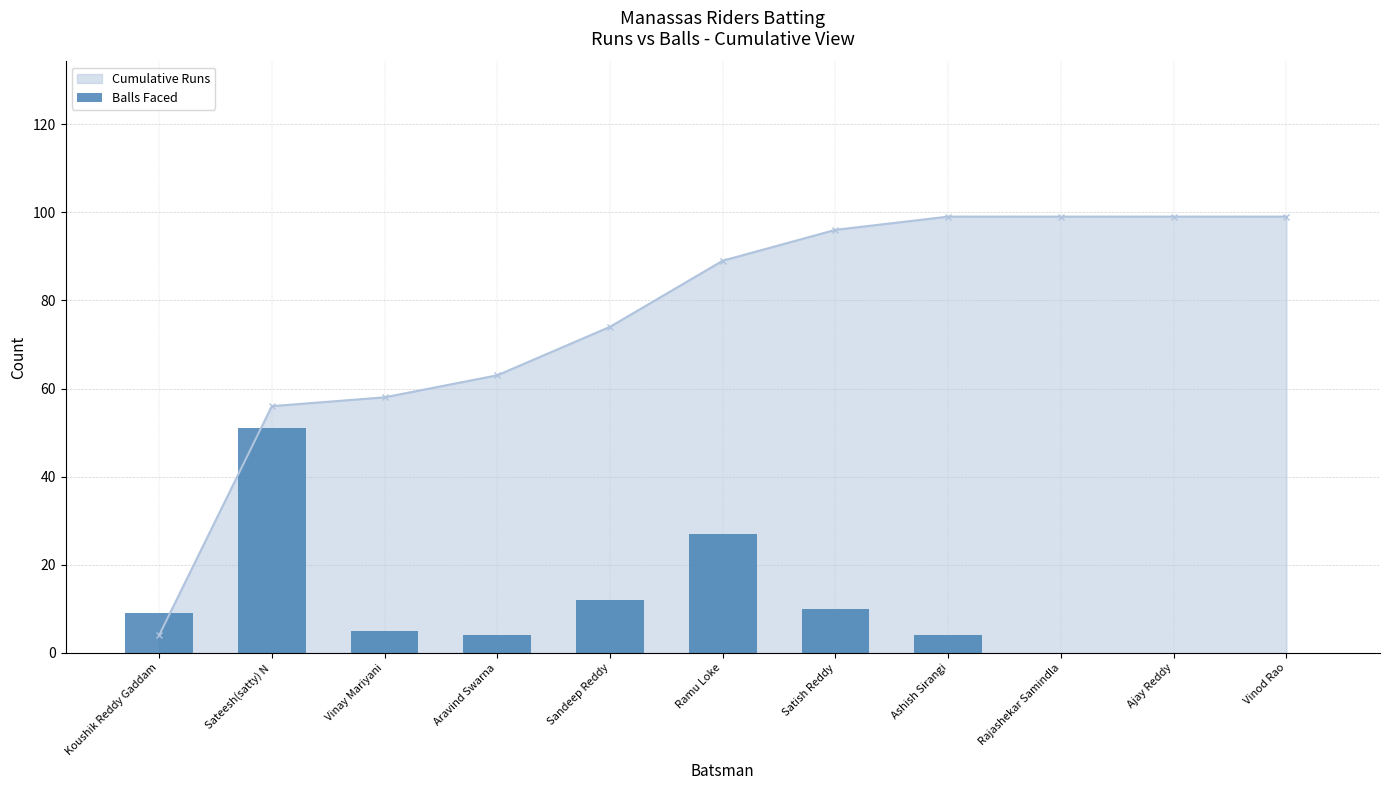

List the labels in order of value, smallest first.

Rajashekar Samindla, Ajay Reddy, Vinod Rao, Aravind Swarna, Ashish Sirangi, Vinay Mariyani, Koushik Reddy Gaddam, Satish Reddy, Sandeep Reddy, Ramu Loke, Sateesh(satty) N